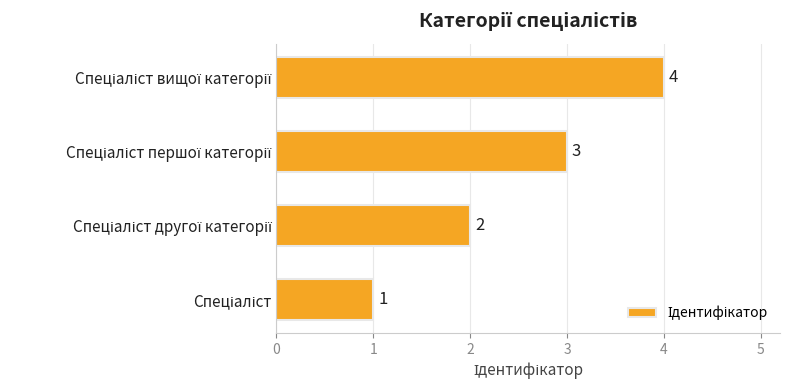

Count the values in the range 2 to 4.

3